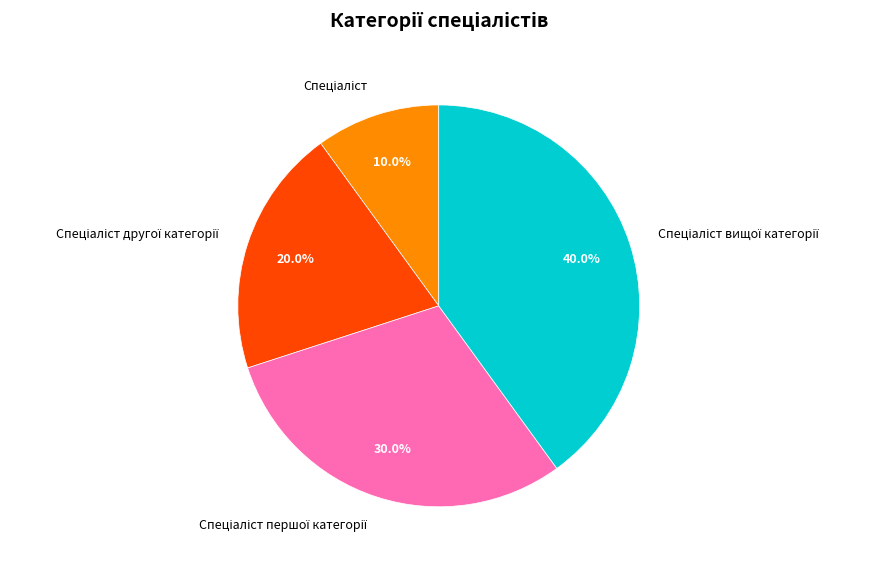

Is there a majority slice in this chart?

No